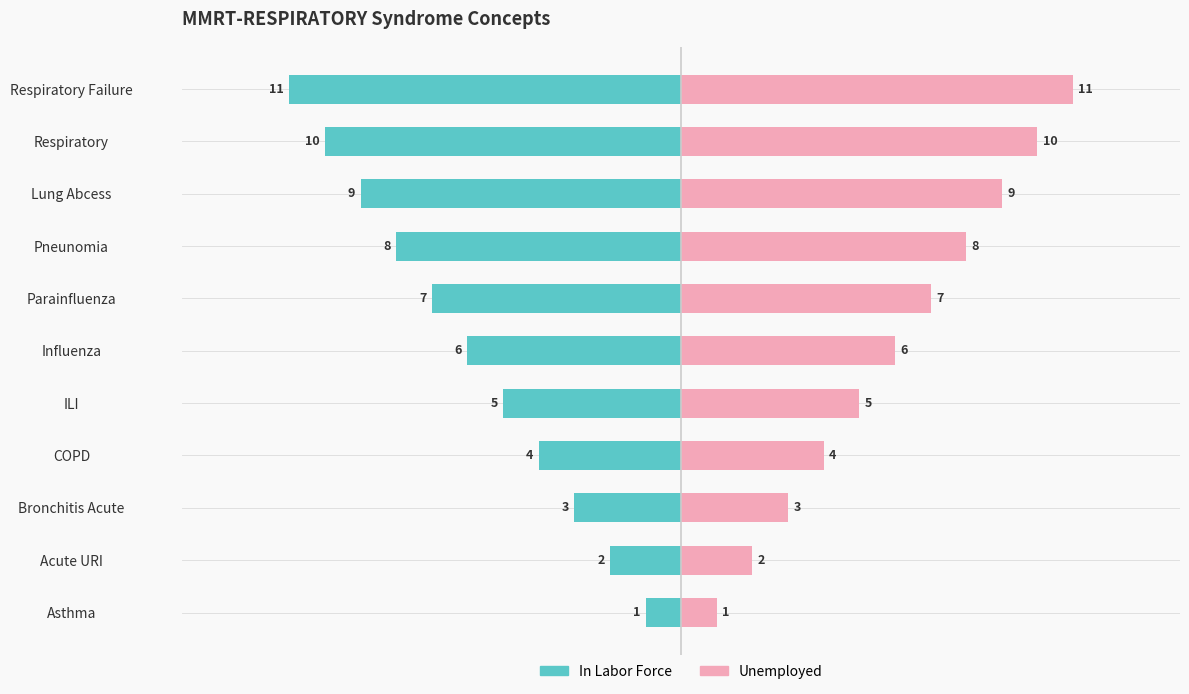

Approximately how many times larger is the value at Lung Abcess compared to ILI?

1.8